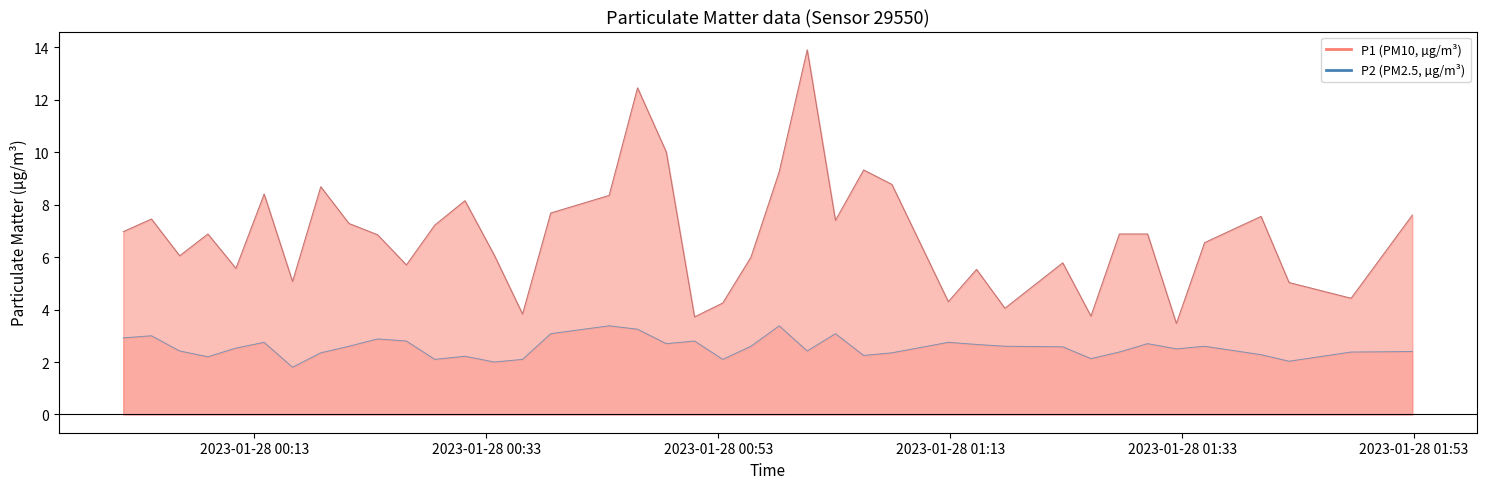

Is the value of P2 at 12 greater than the value of P1 at 27?

No